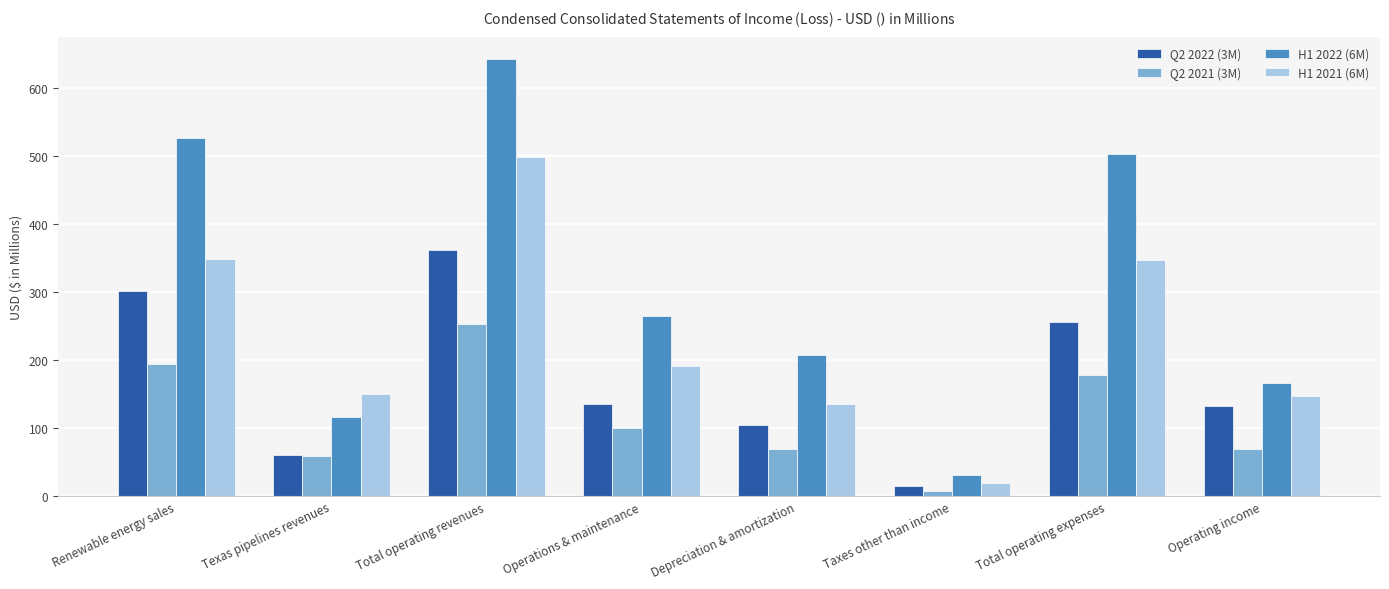

Which category has the lowest value in the Q2 2021 (3M) series?

Taxes other than income